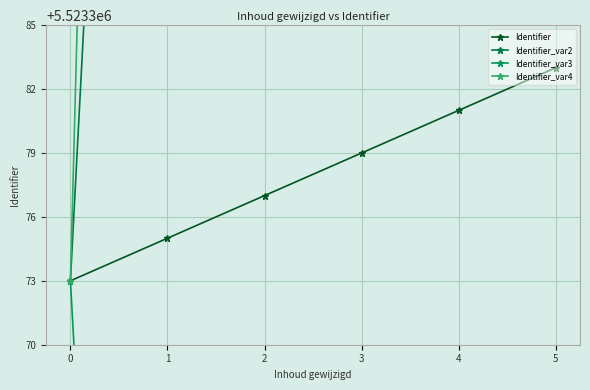

Between 5 and 1, which is larger?

5